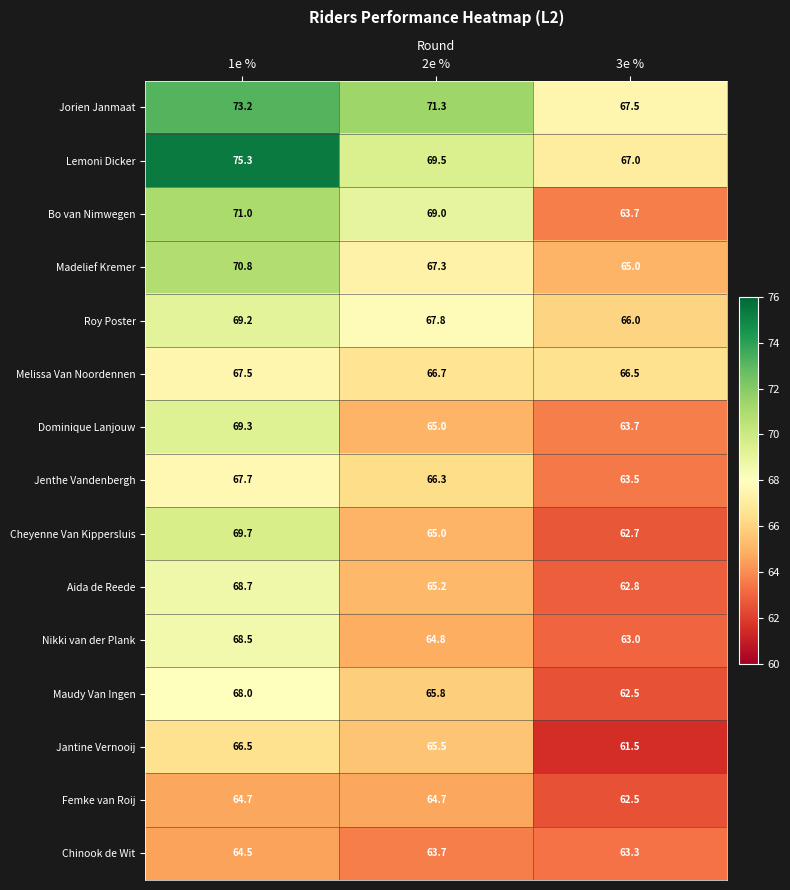

Is it true that Cheyenne Van Kippersluis equals 26.7 at 1e %?

False